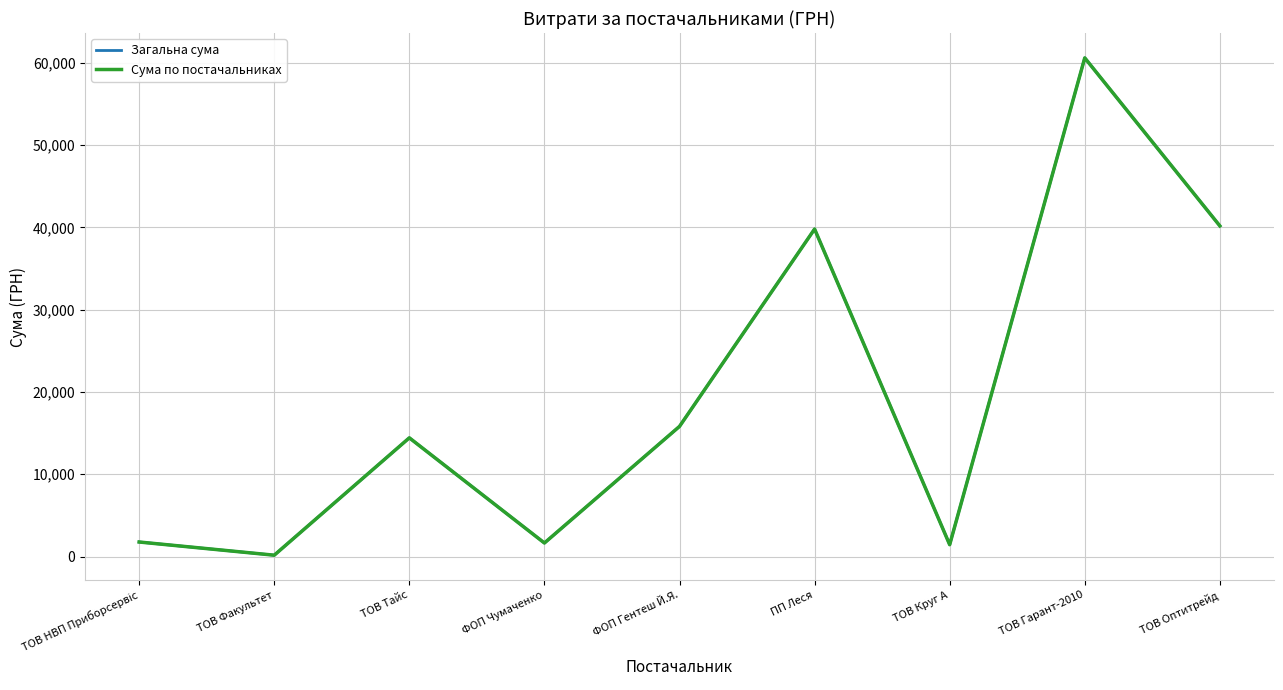

How many distinct data groups are displayed?

2